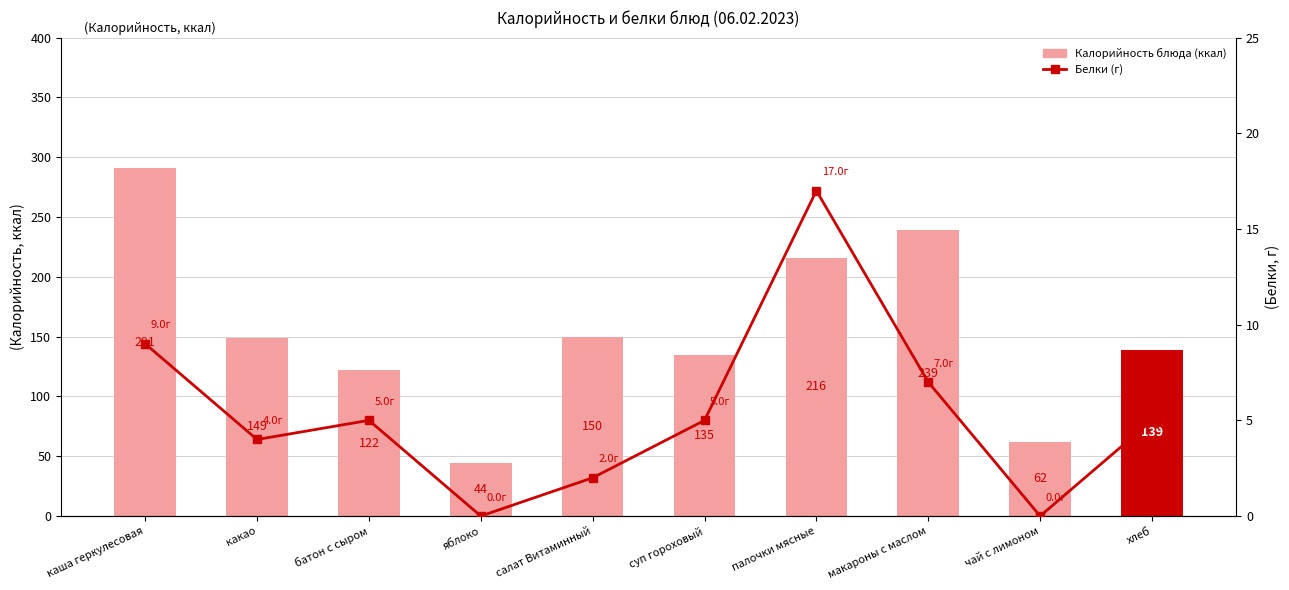

How many data points in Калорийность блюда (ккал) are less than 149?

5